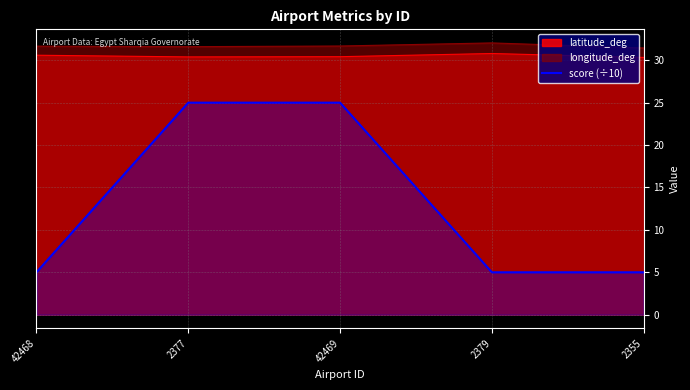

What is the difference between the maximum and minimum values in the score (÷10) series?

20.0